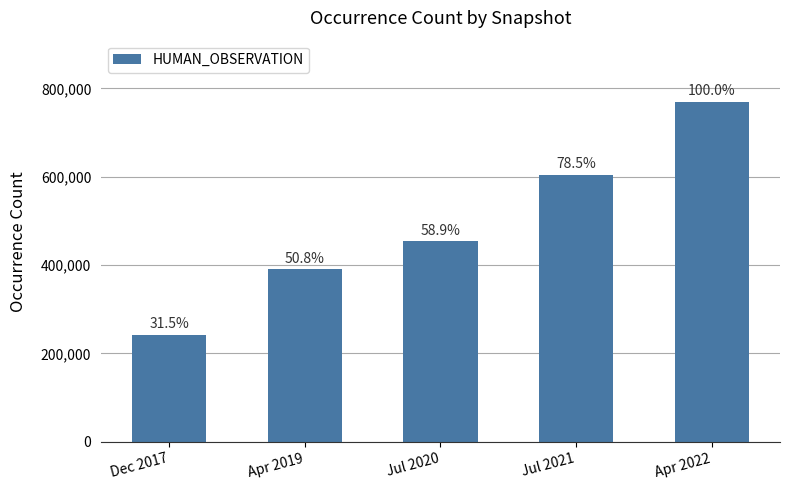

Are the bars horizontal?

No